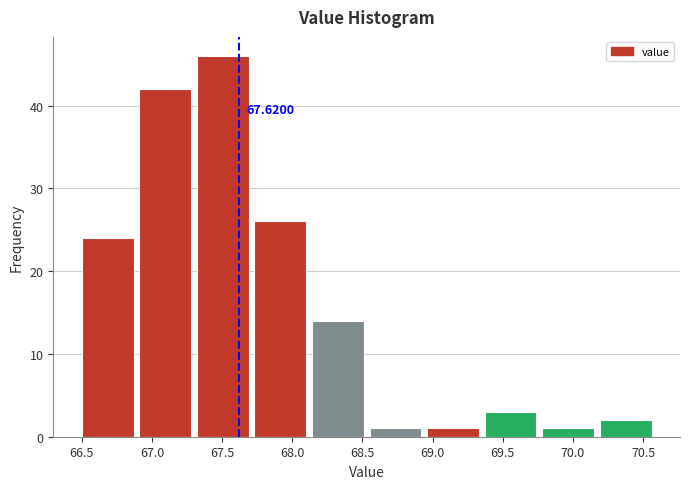

Which range on the x-axis has the tallest bar?

67.32 to 67.73